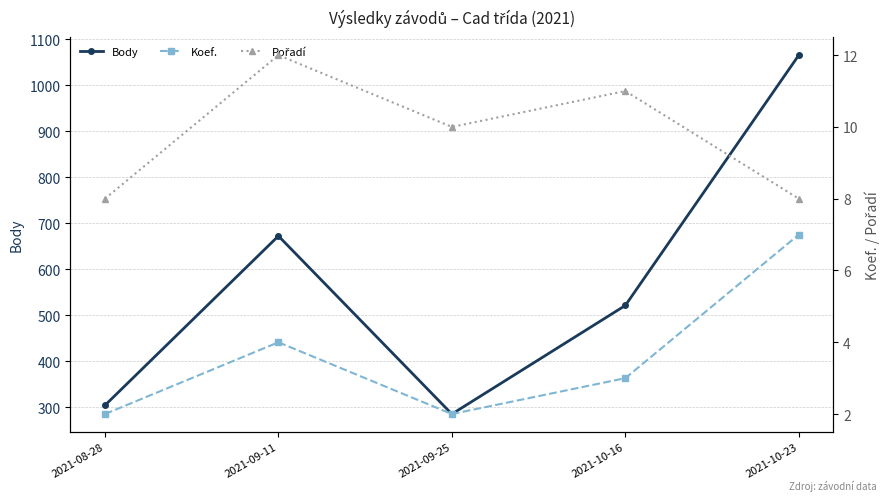

What is the difference between the maximum and second lowest values in the Koef. series?

5